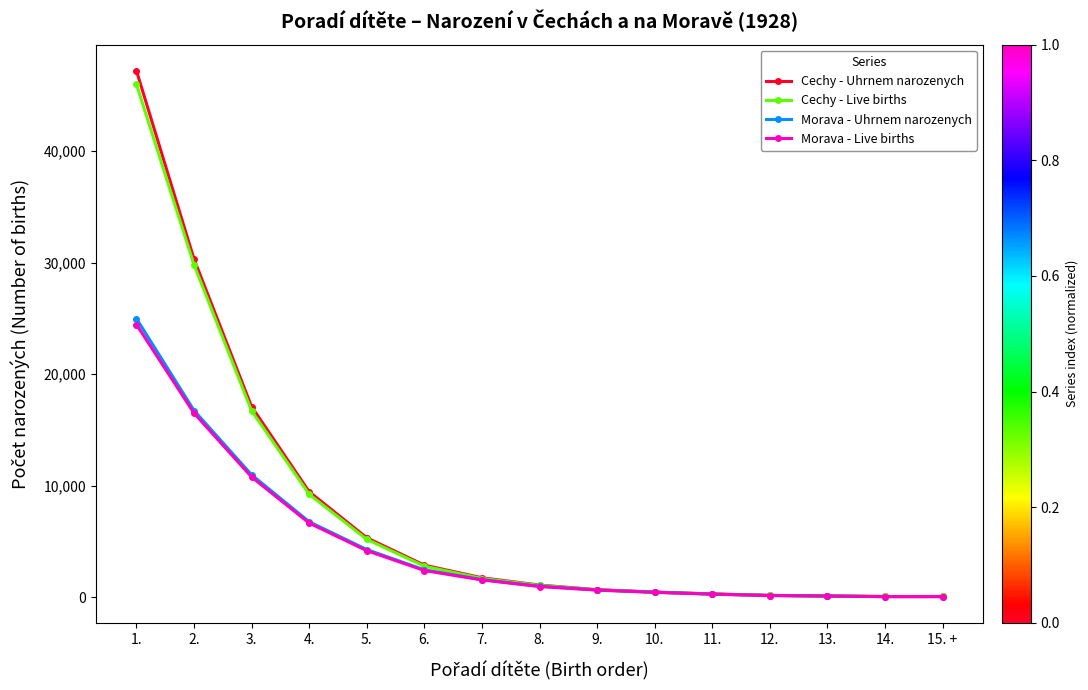

Which series has the widest spread of values?

Cechy - Uhrnem narozenych